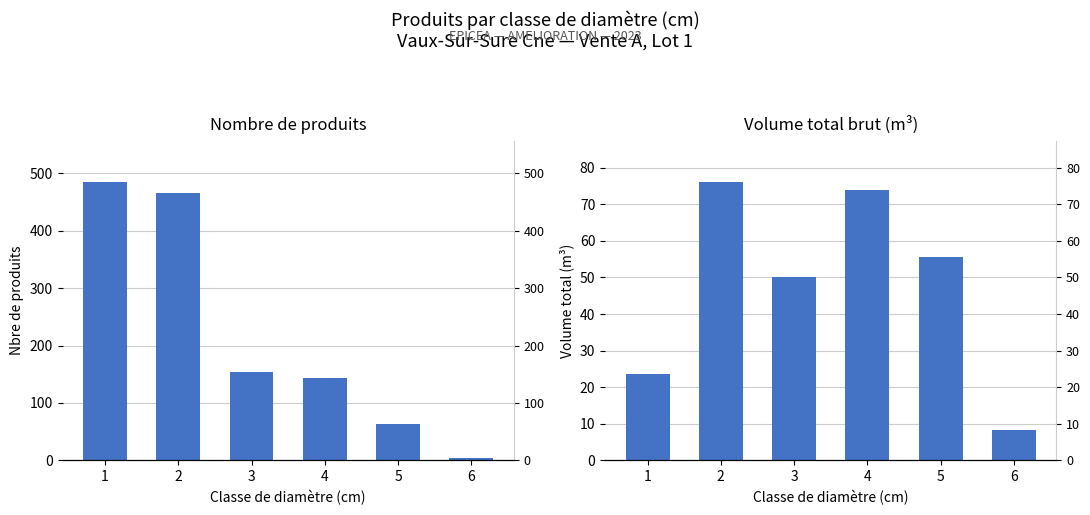

Is it true that produit_vtgr equals 131.9 at 4?

False